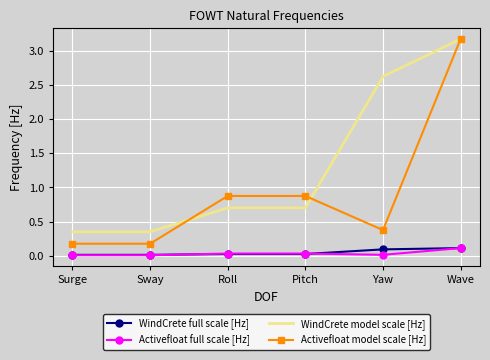

The WindCrete full scale [Hz] series shows 0.0 at Sway. True or false?

True